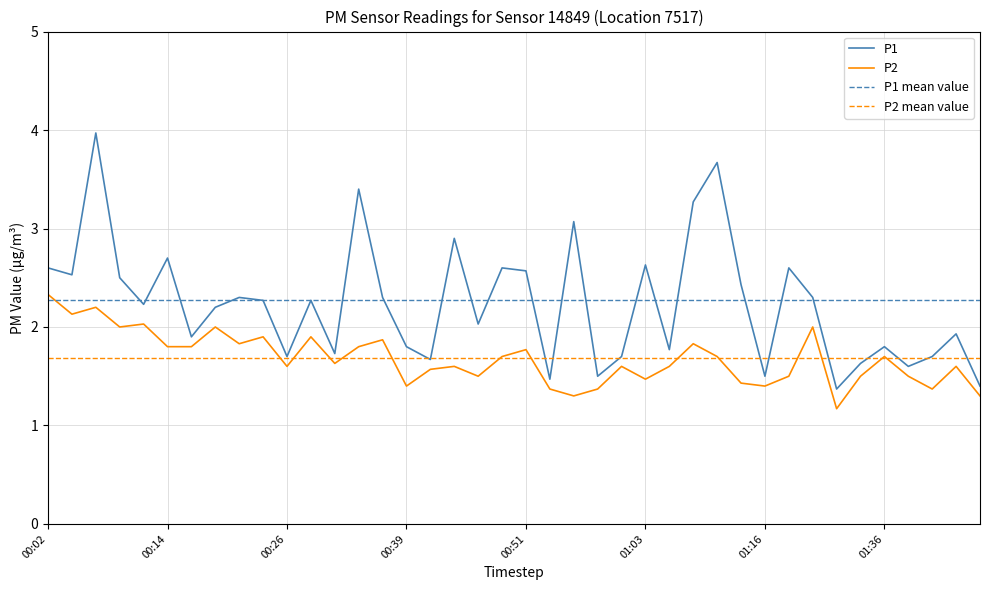

True or false: P2 has a value of 1.6 at 00:43.

True